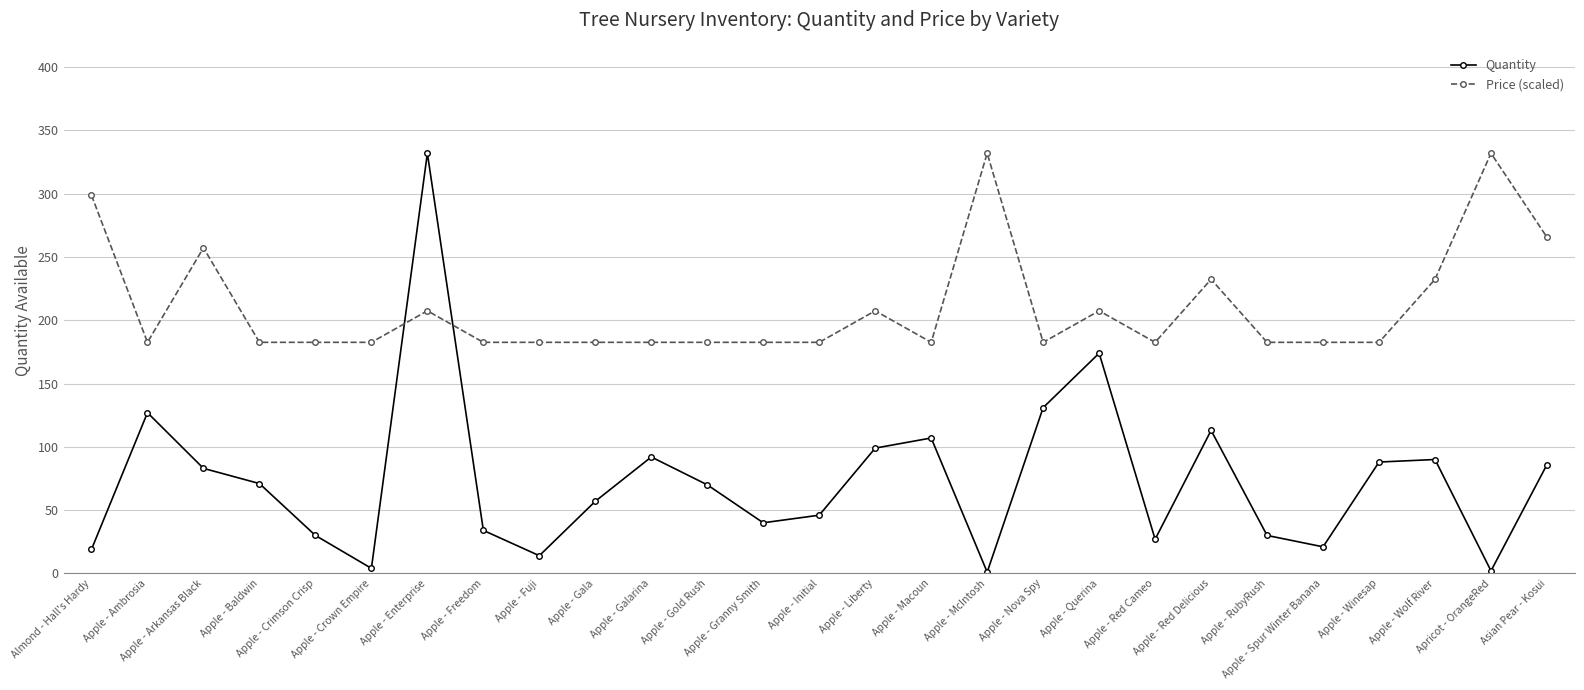

What is the value of the Quantity point at the 27th from the left?

86.0